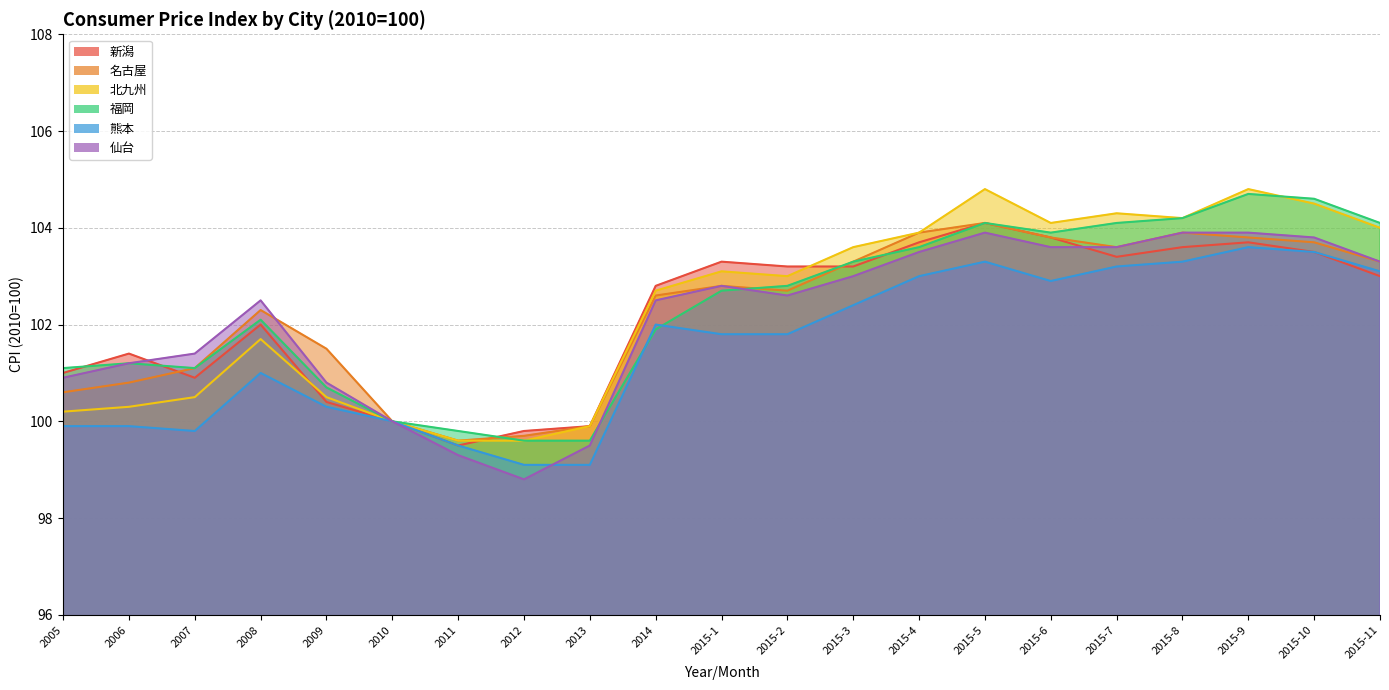

What is the difference between the second highest and minimum values in the 熊本 series?

4.4